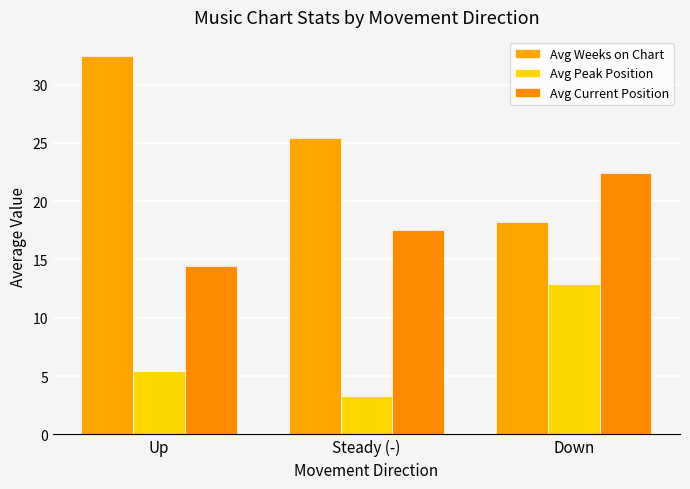

How many values in the Avg Peak Position series are below 5?

1